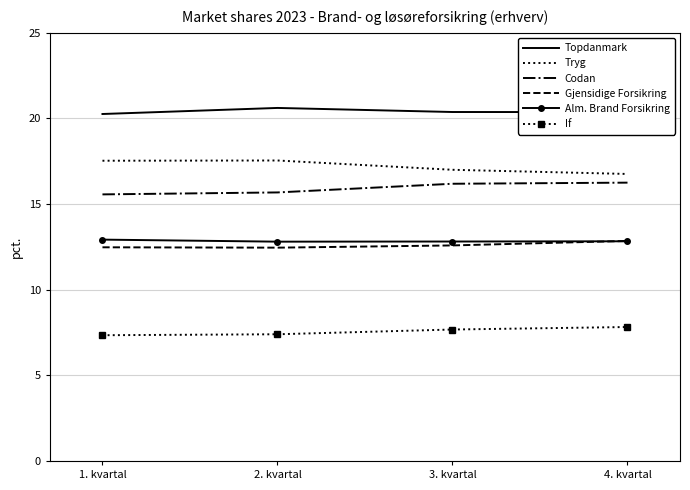

How many categories are shown in the chart?

4